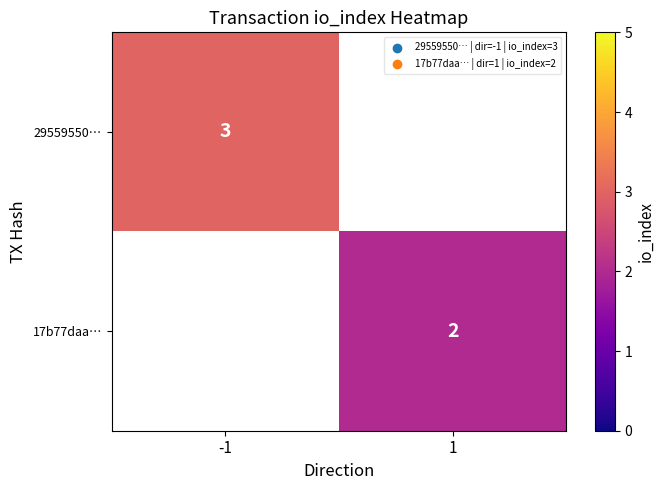

Is it true that 17b77daa… equals 0.8 at 1?

False